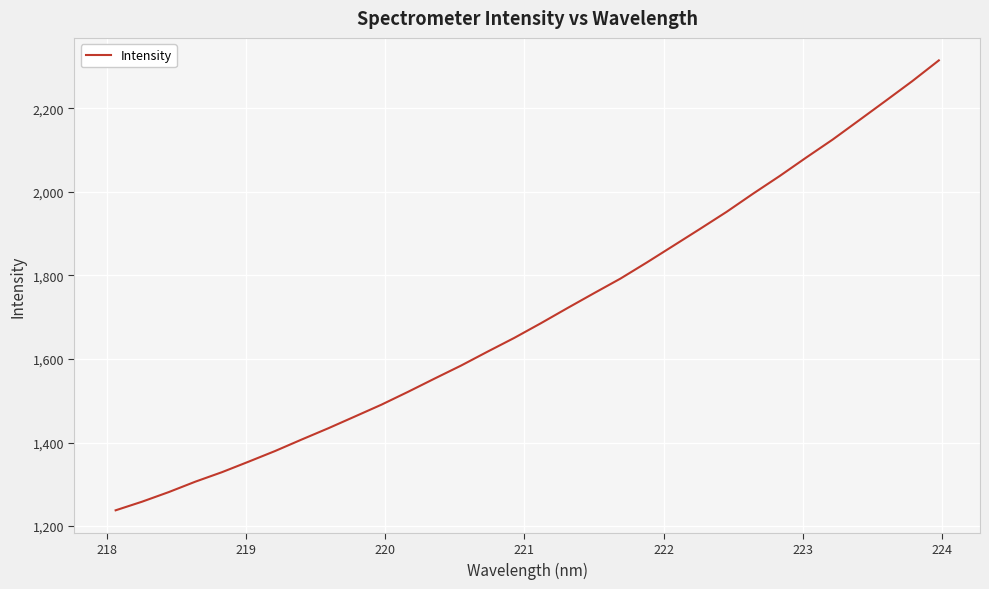

What is the difference between the maximum and minimum values?

1077.0